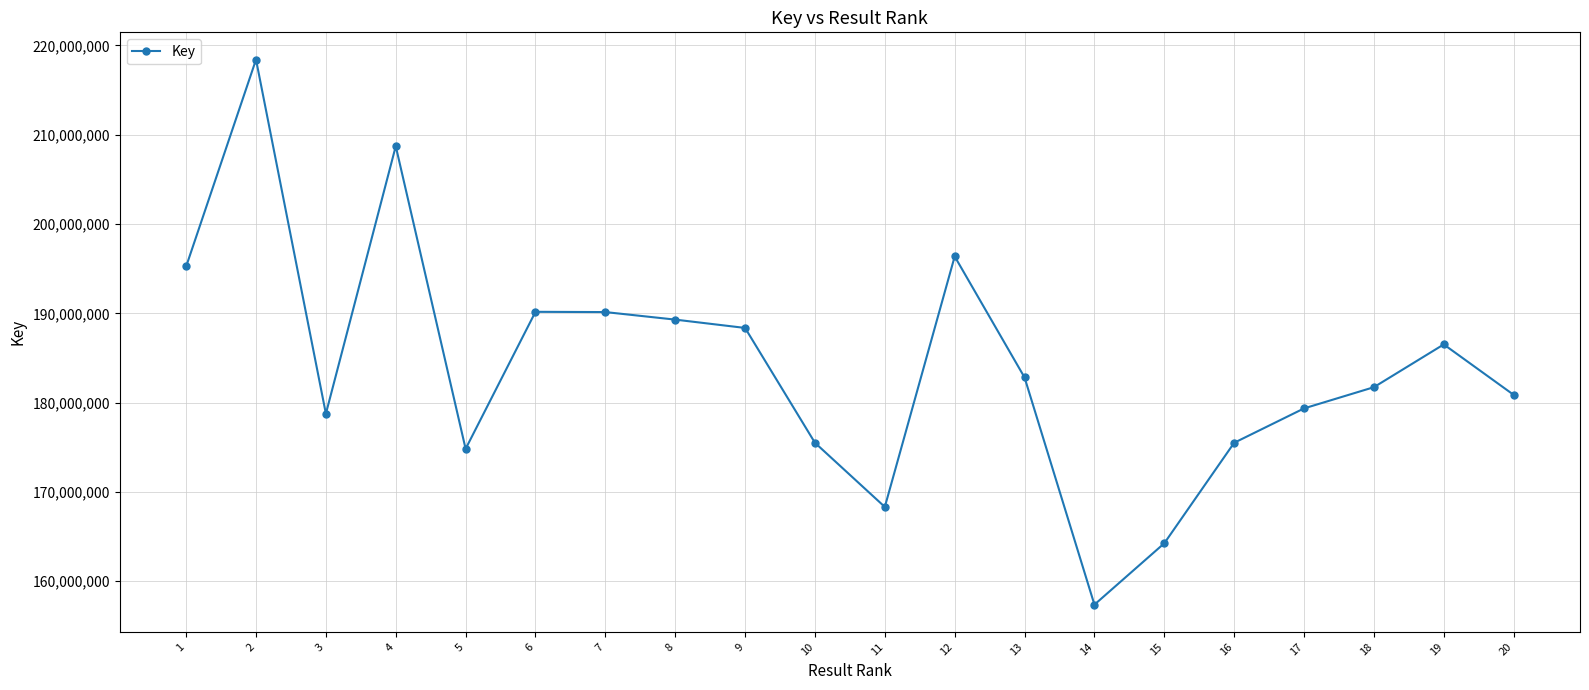

Where does the data first go above 182824954?

1